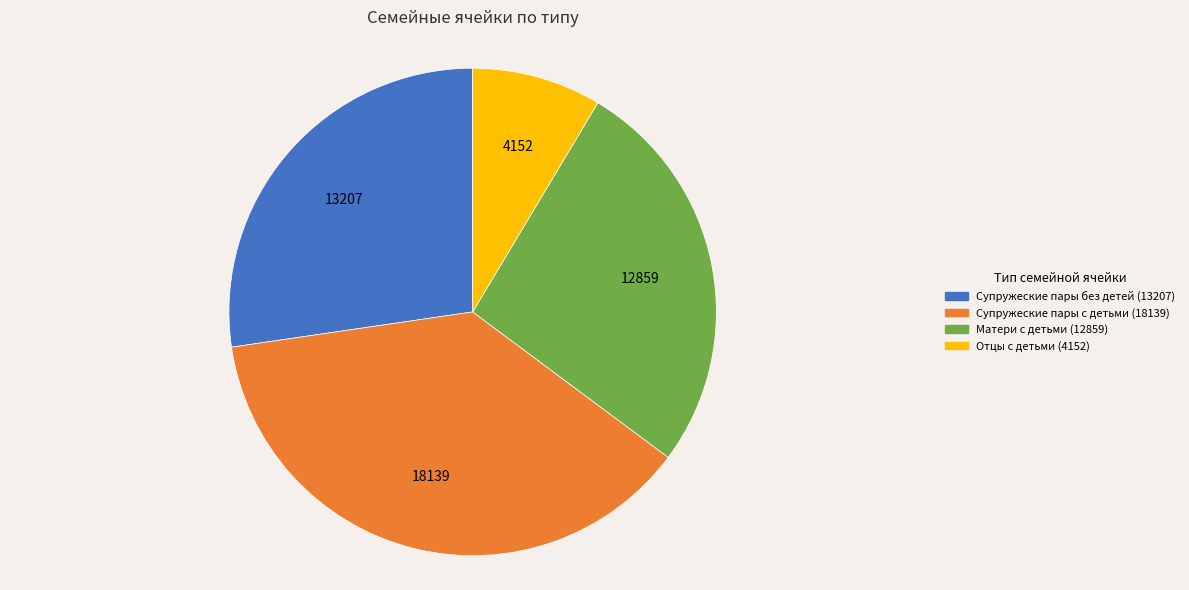

What is the largest slice in the pie chart?

Супружеские пары с детьми